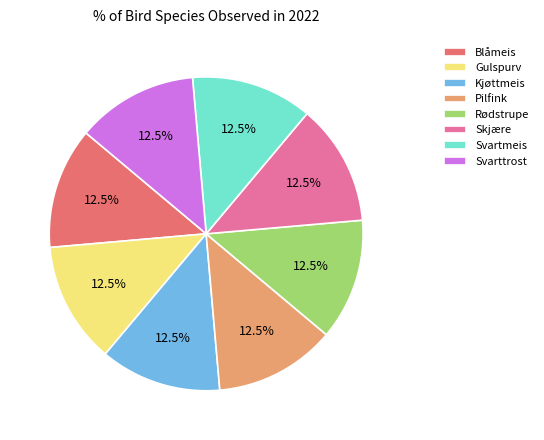

Does Skjære account for over 50% of the chart?

No